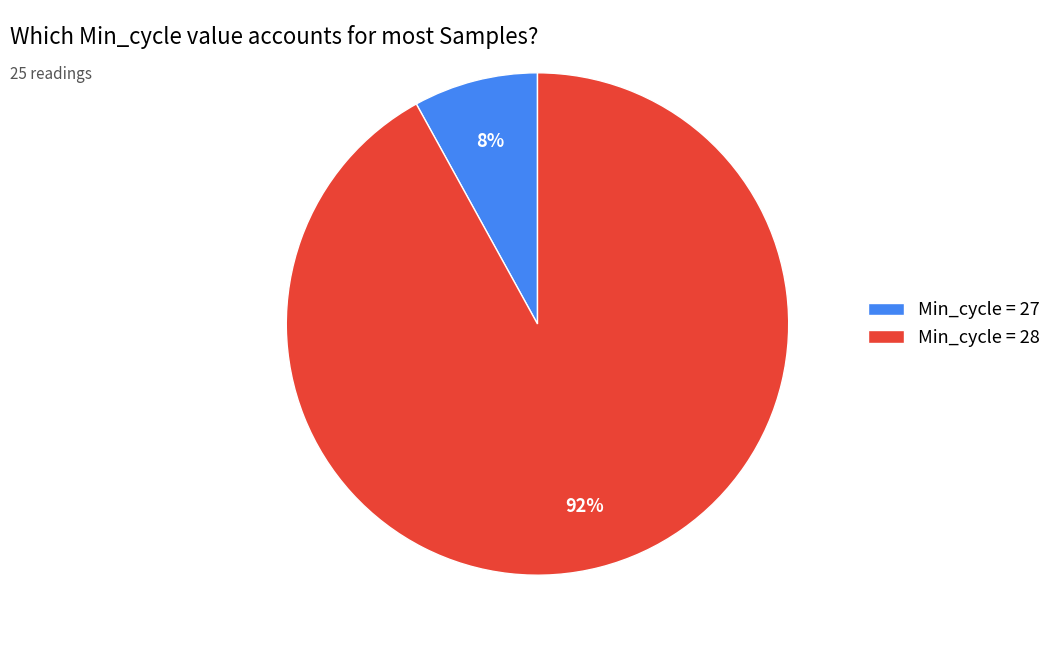

Do Min_cycle = 27 and Min_cycle = 28 together represent more than half of the pie?

Yes